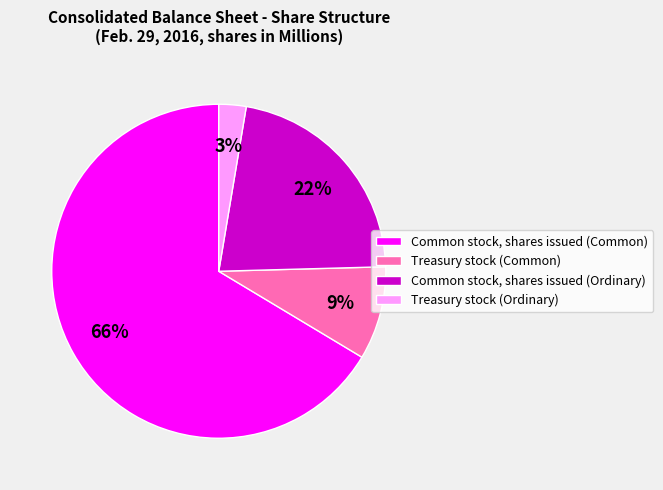

Which slice is the largest?

Common stock, shares issued (Common)